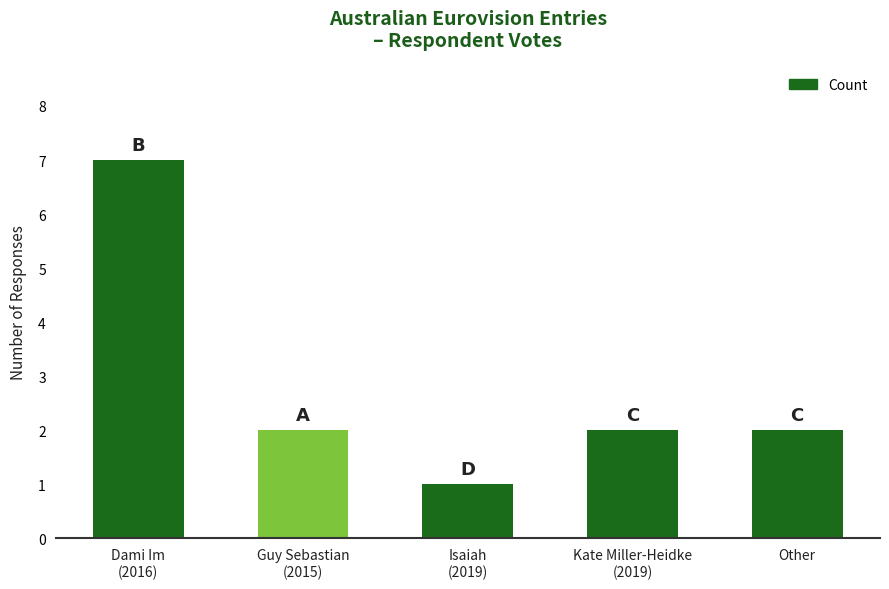

What is the average value?

3